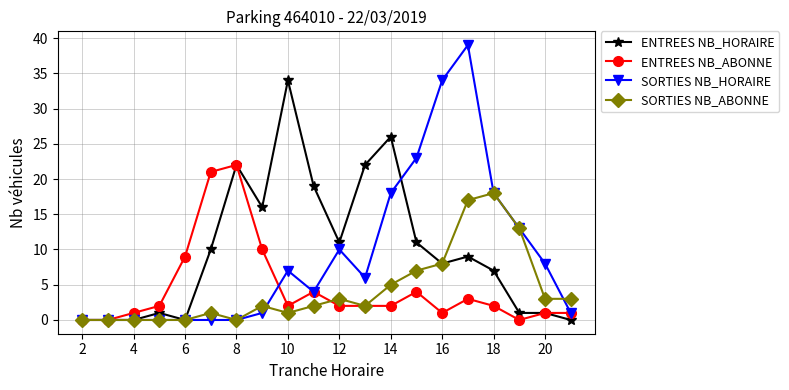

Which series has the widest spread of values?

SORTIES NB_HORAIRE